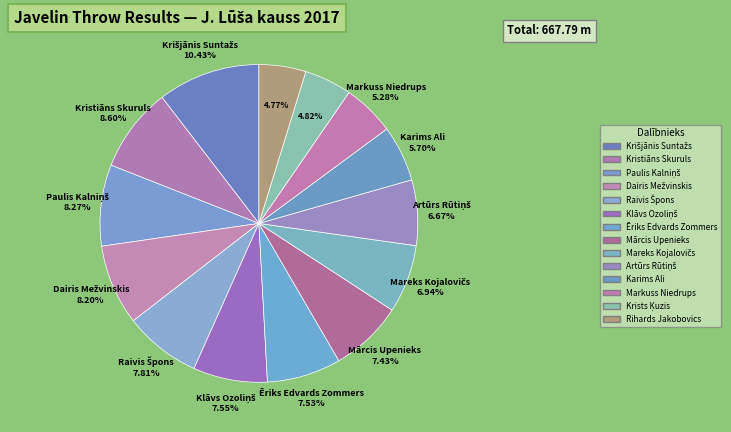

How many segments does this pie chart have?

14